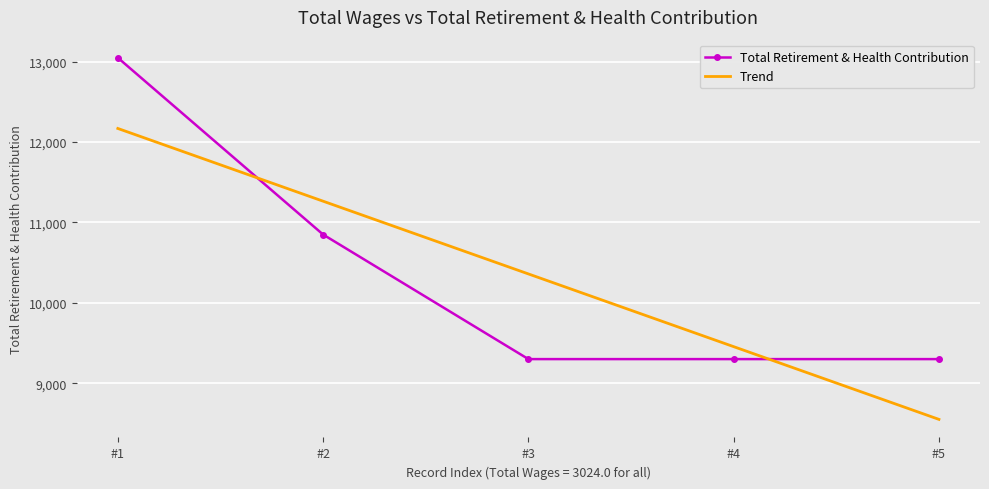

List the series in order of their peak value, lowest first.

Trend, Total Retirement & Health Contribution